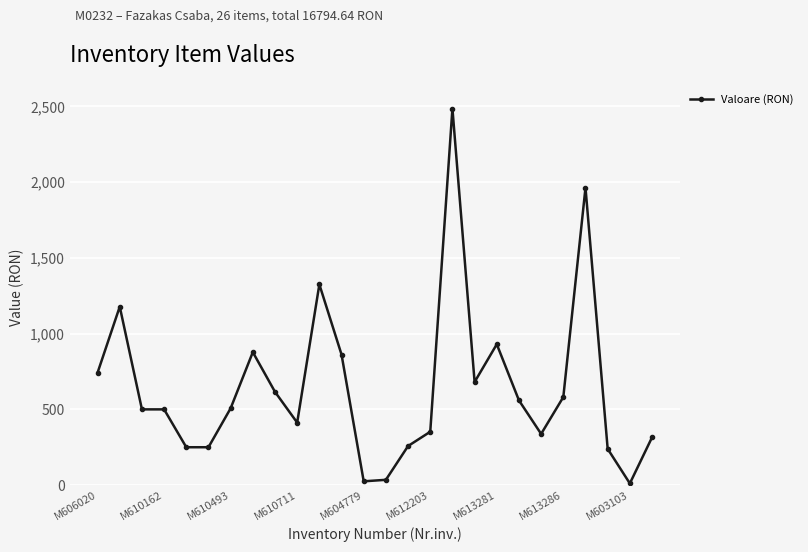

What is the value of the 10th point from the left?

412.5